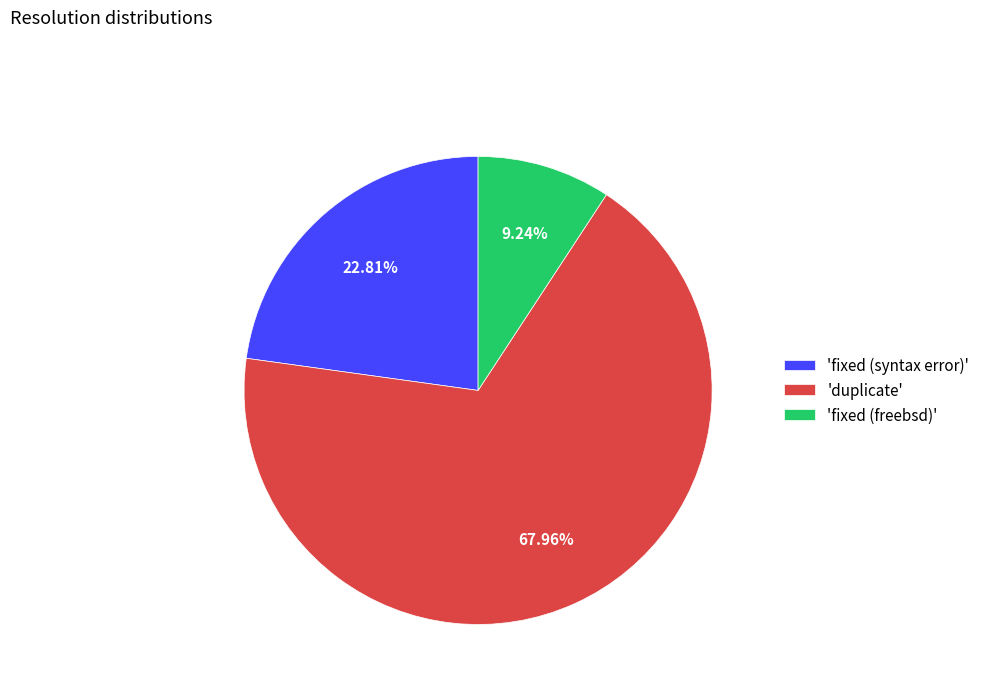

Rank the categories by value from highest to lowest.

'duplicate', 'fixed (syntax error)', 'fixed (freebsd)'